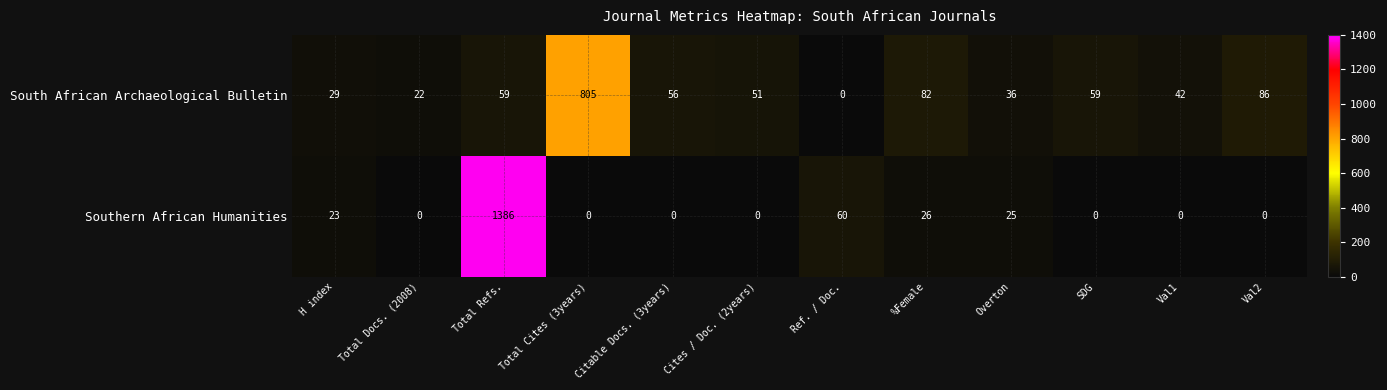

Rank the series by their average value, from lowest to highest.

South African Archaeological Bulletin, Southern African Humanities